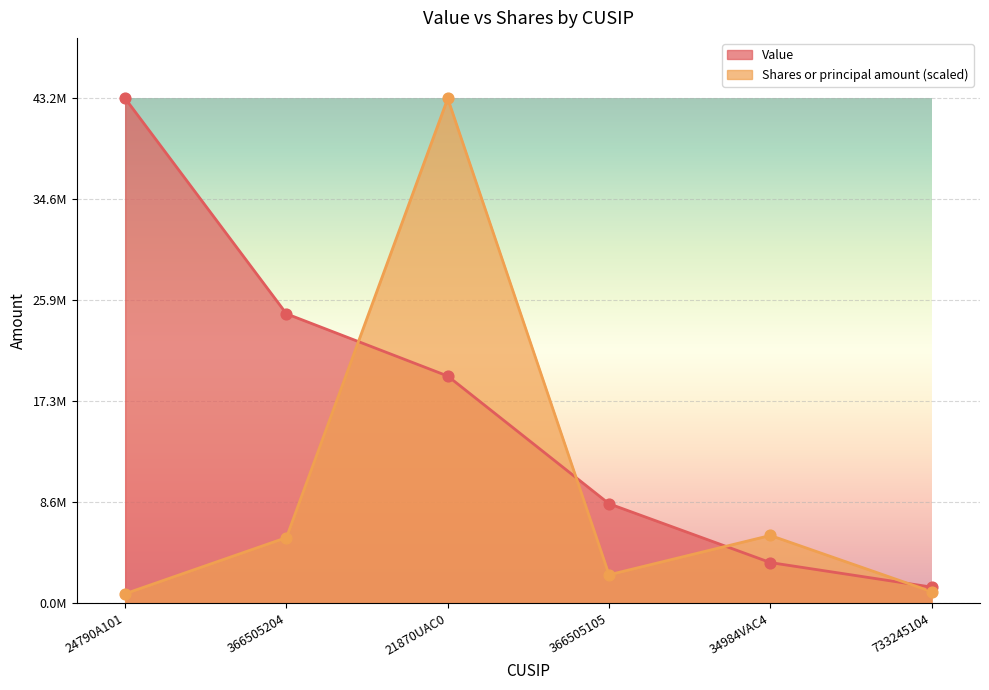

At how many categories does at least one series exceed 33410794?

2